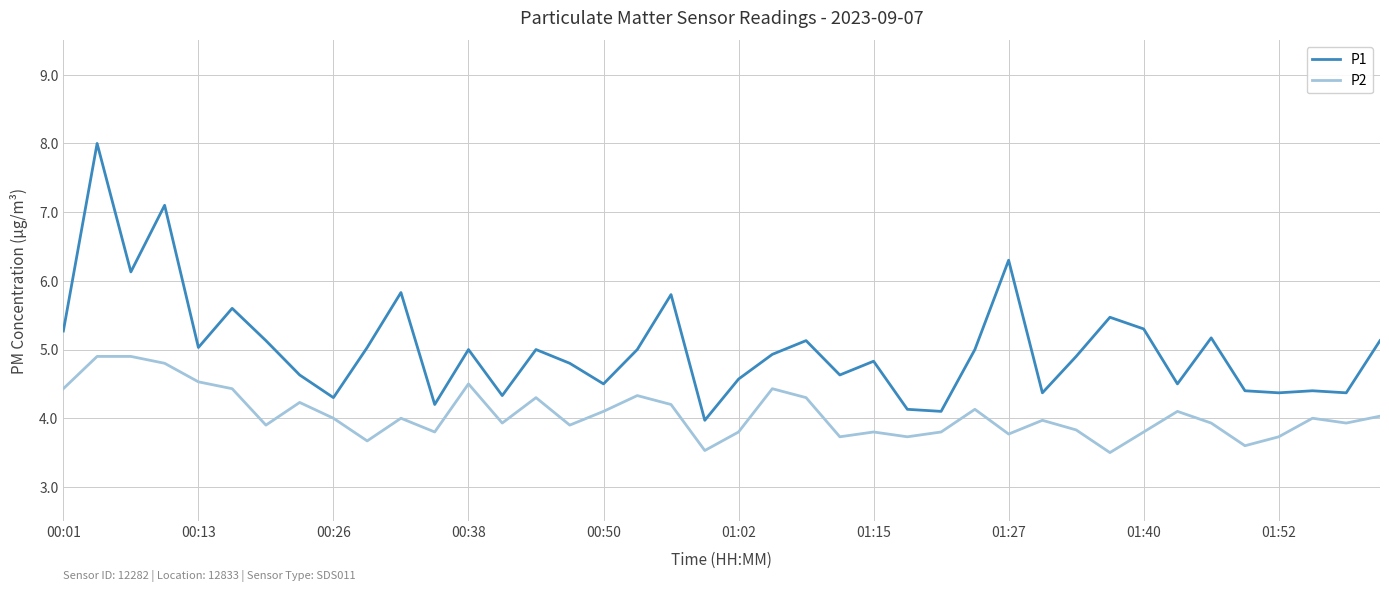

True or false: P1 and P2 cross at least once.

False